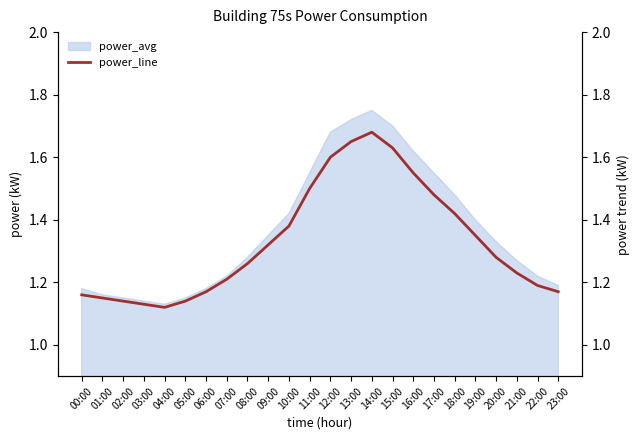

True or false: the data shows 3.0 at 14:00.

False